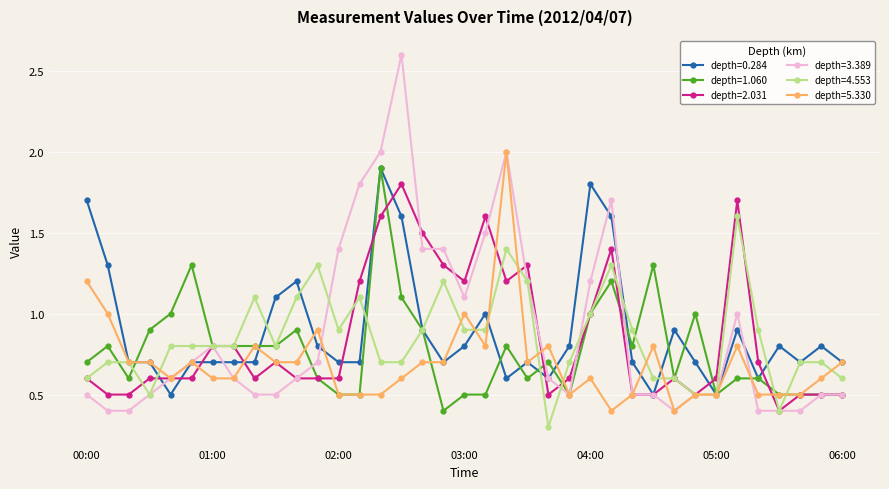

What is the value of the depth=2.031 point at the 16th from the left?

1.8